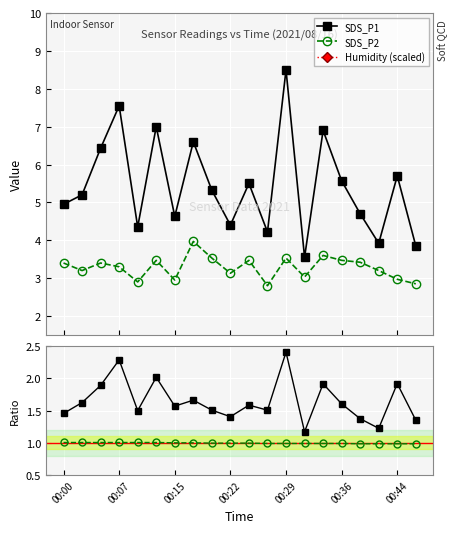

True or false: SDS_P1 / SDS_P2 has more than 1 interior local peaks.

True